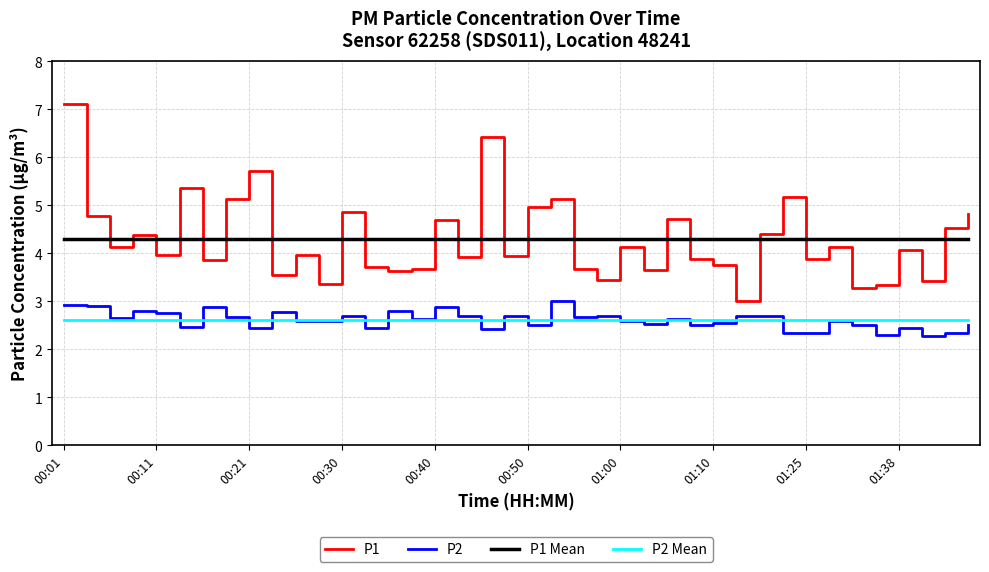

What is the highest value of the P2 Mean series?

2.6